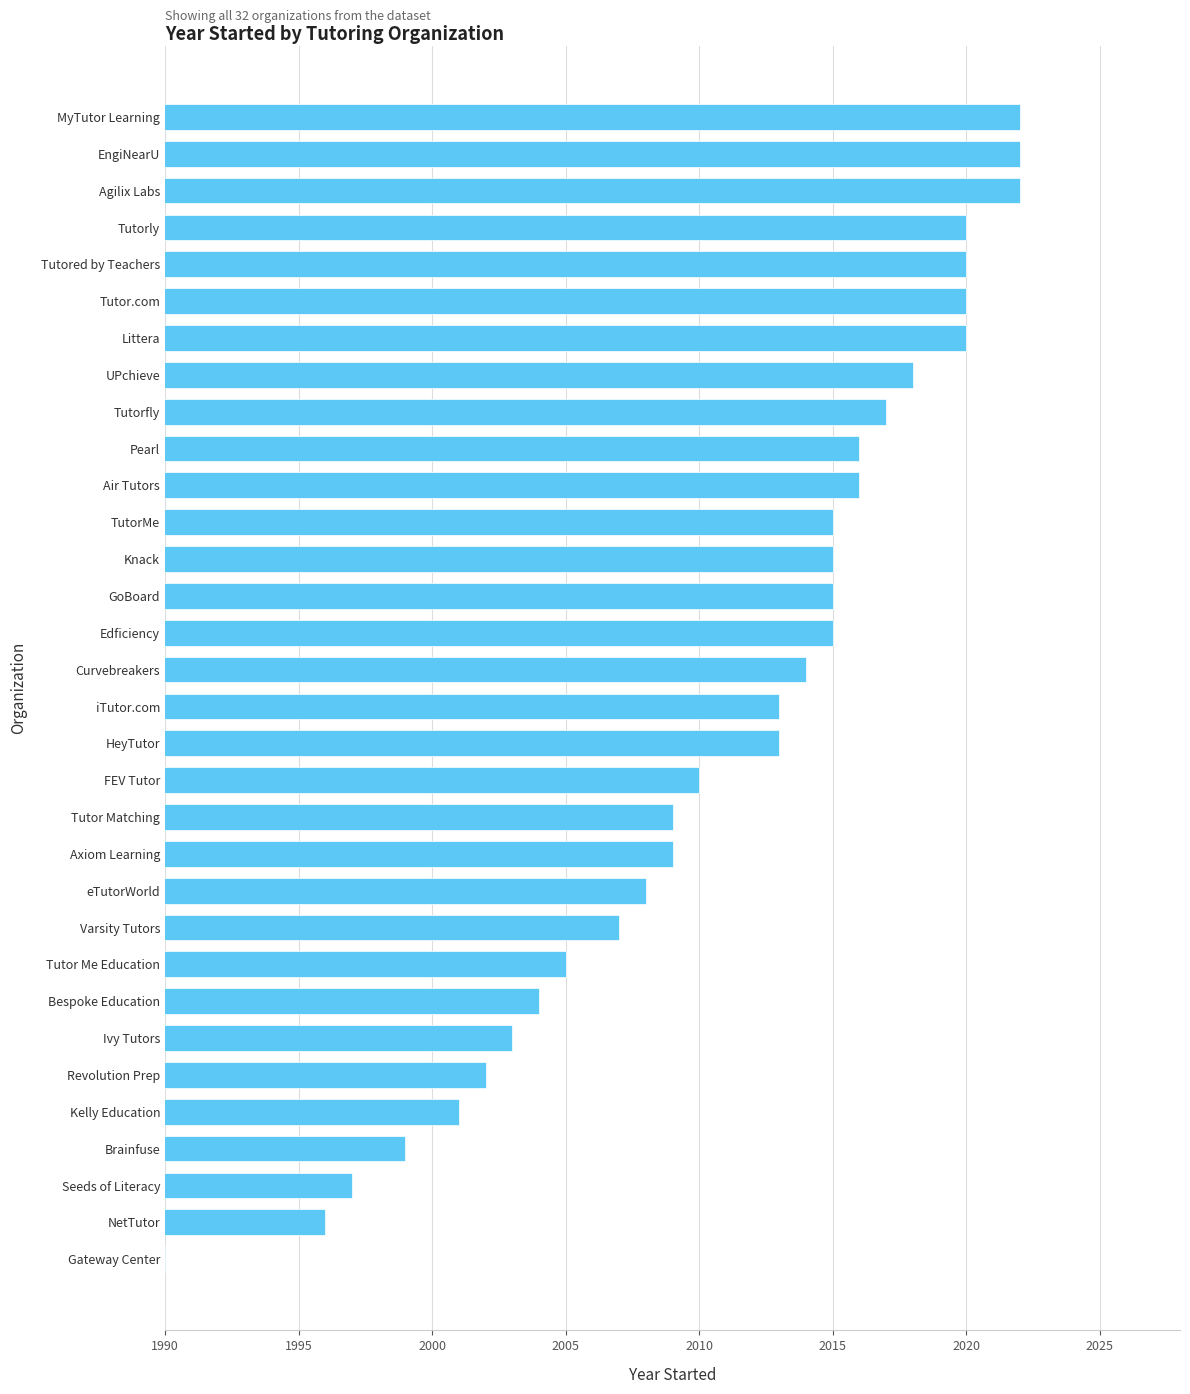

What value does the data have at GoBoard, to the nearest 5?

2015